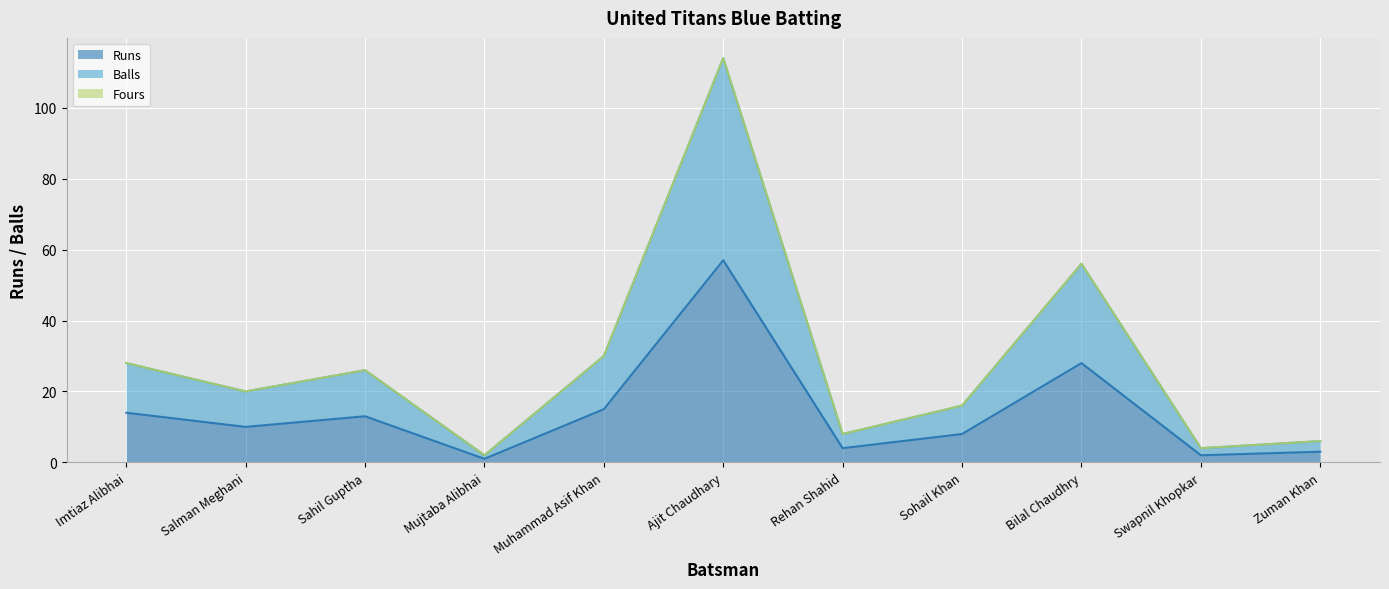

How many interior local peaks does the Balls series have?

3